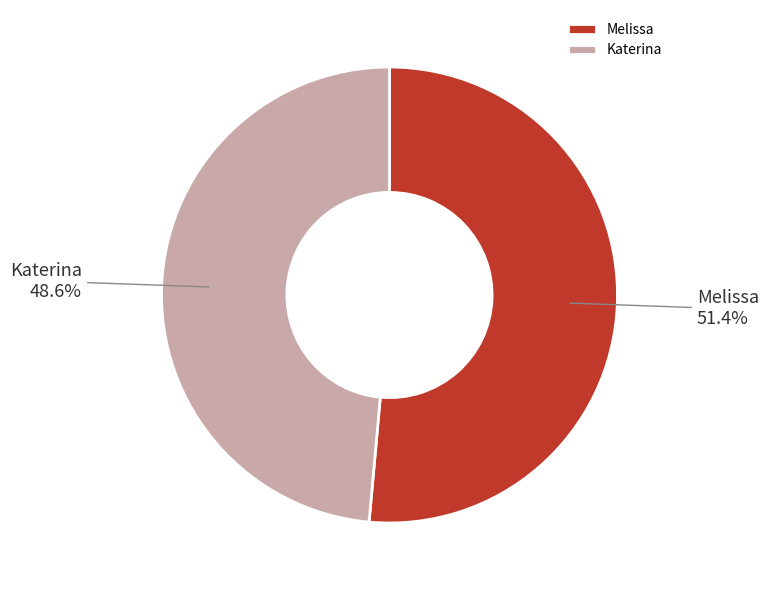

To the nearest percent, what percentage of the pie is Katerina?

49%